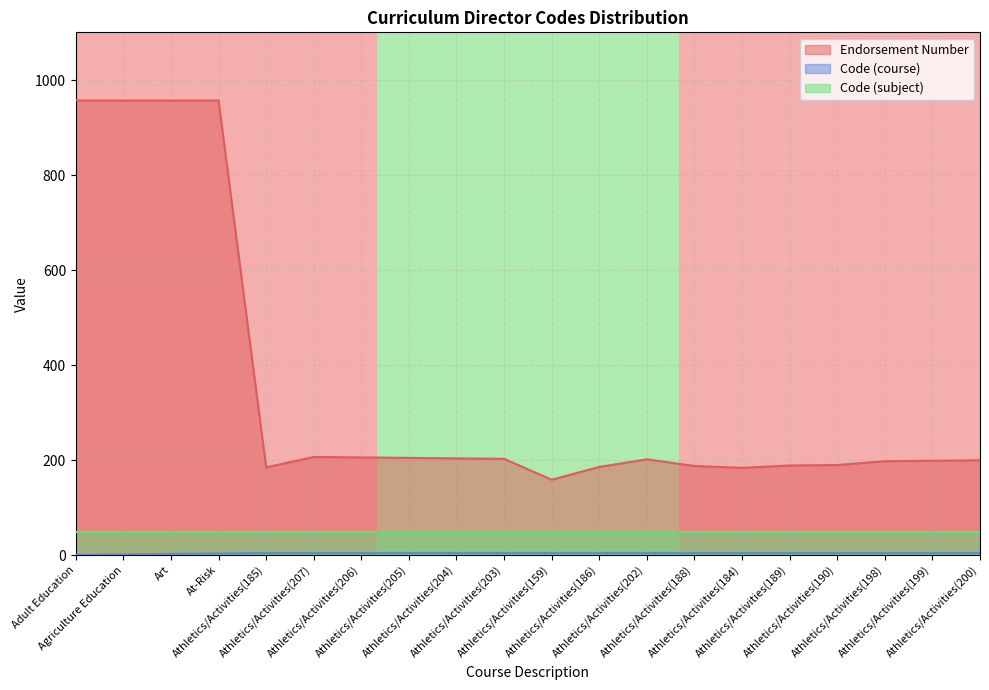

Which series has the widest spread of values?

Endorsement Number